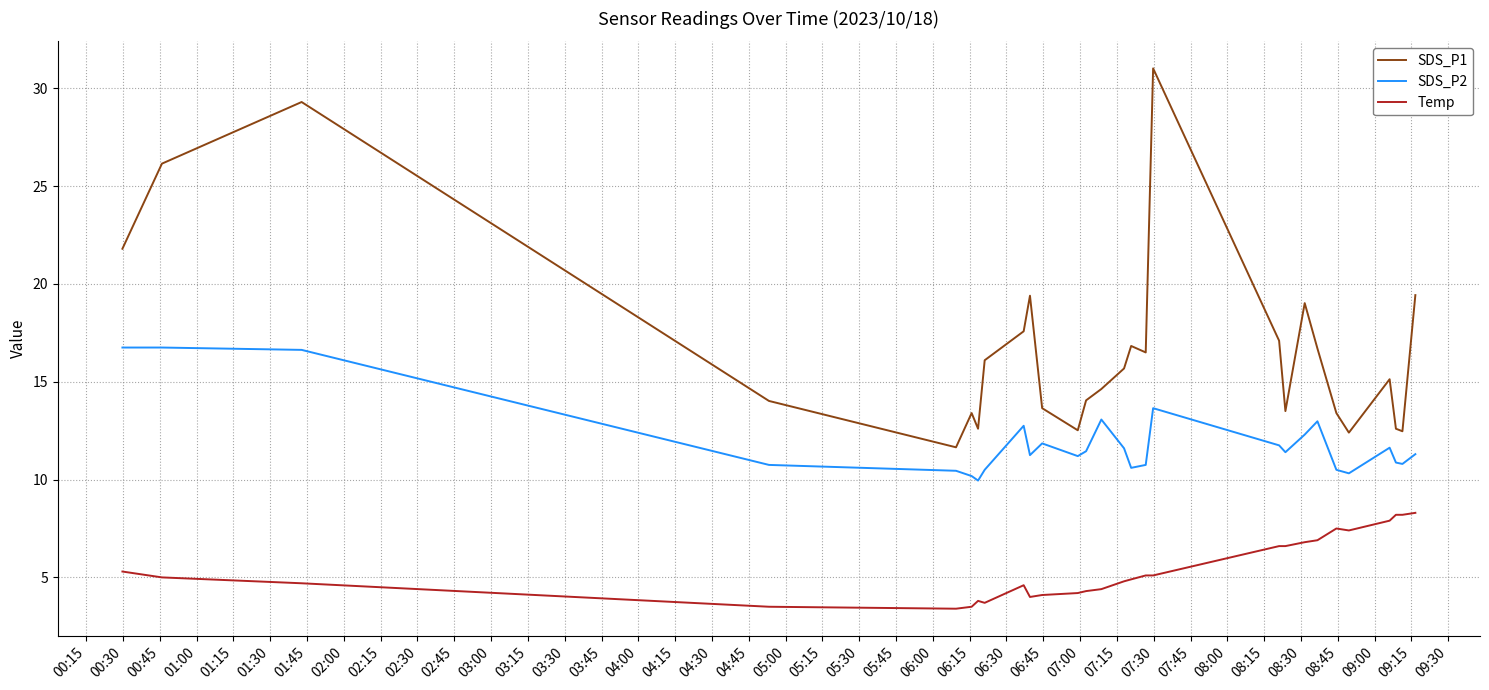

What is the difference between the maximum and second lowest values in the SDS_P2 series?

6.6